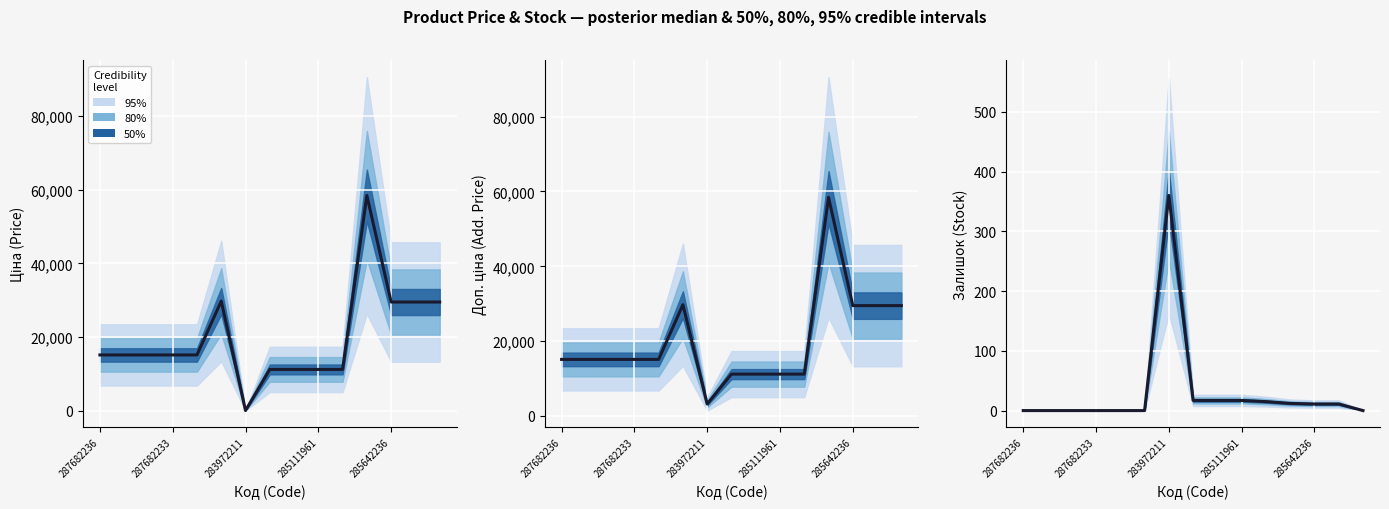

What is the value of the Доп. ціна point at the 13th from the left?

29491.5